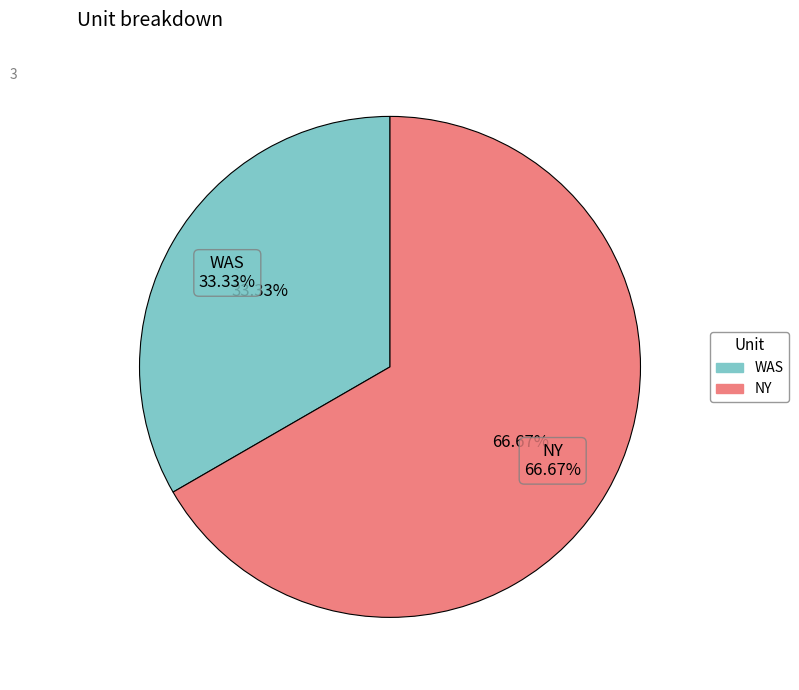

What is the total percentage of NY and WAS?

100.0%